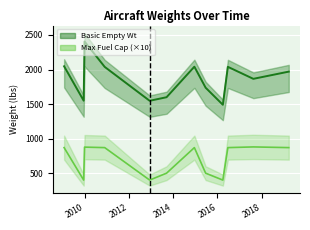

Rank the series by their average value, from lowest to highest.

Max Fuel Cap, Basic Empty Wt